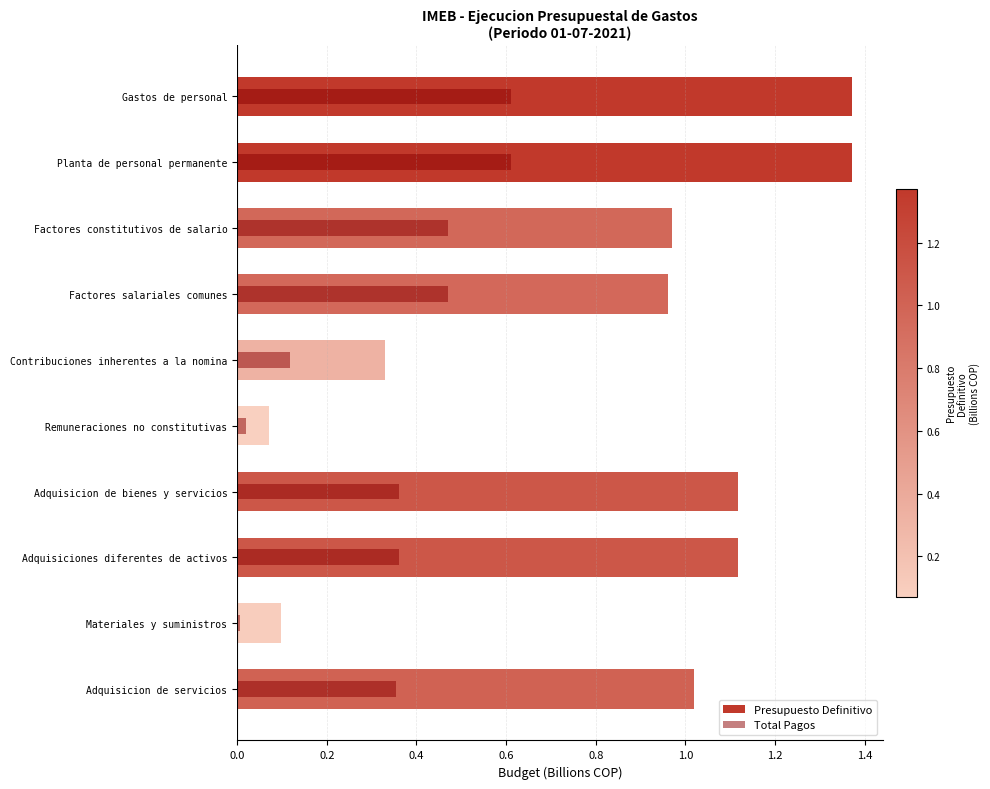

What is the average value of the Total Pagos series?

0.3